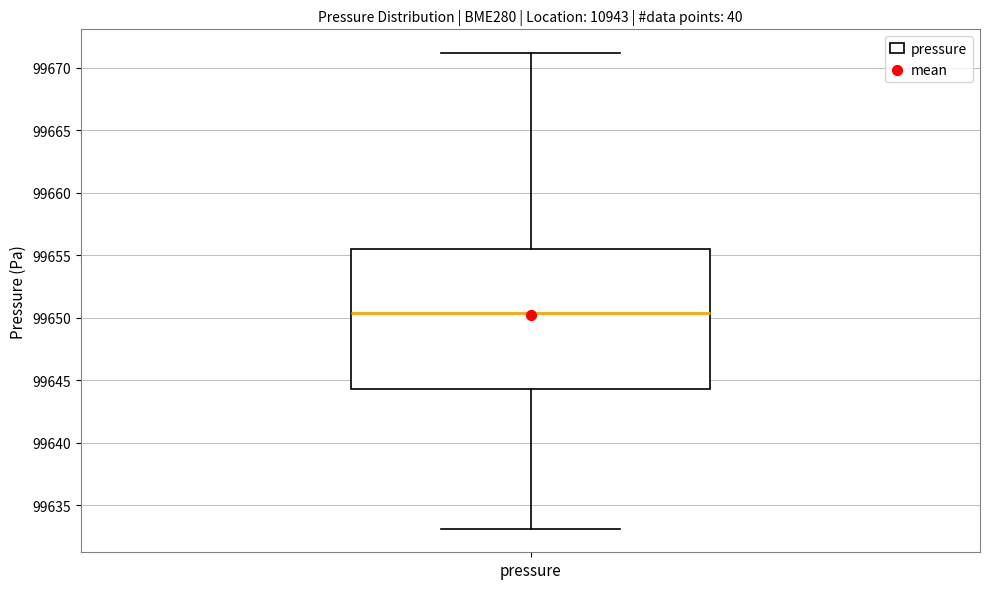

Read this box plot against the y-axis: the position of the median line, the range covered by the box, and the ends of both whiskers. The values are not printed on the chart, so give them approximately, as read against the axis.

median 99650.5, box 99644.5 to 99655.5, whiskers 99633.0 to 99671.0